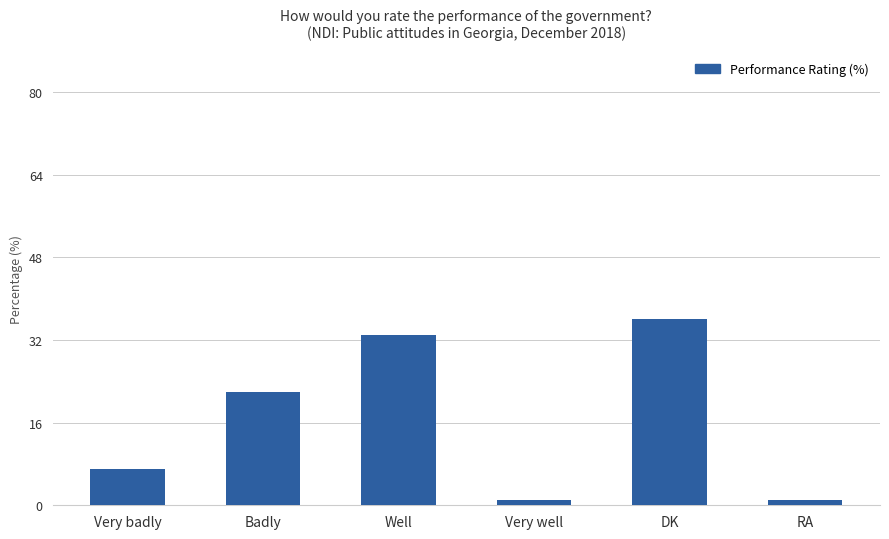

The chart shows a value of 33 at Well. True or false?

True